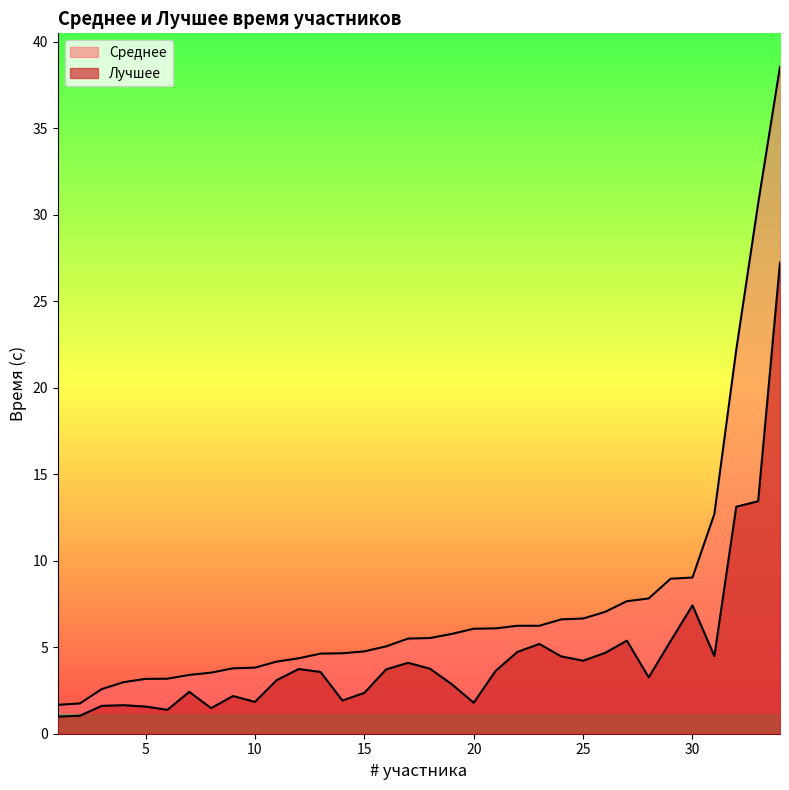

Rank the series by their maximum value, from lowest to highest.

Лучшее, Среднее